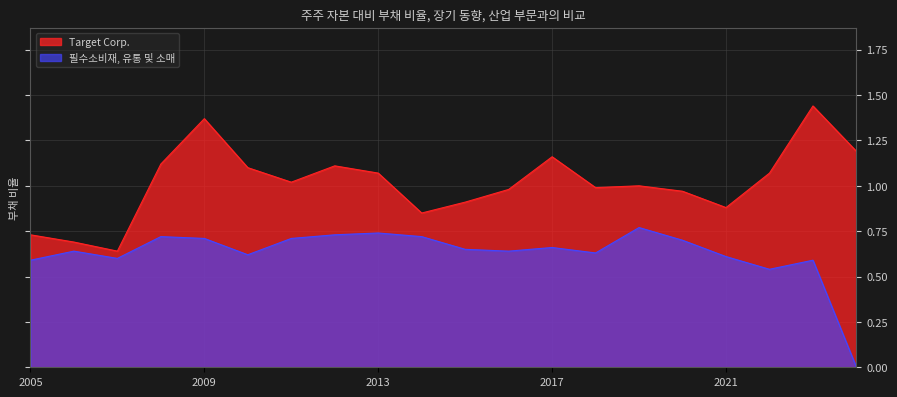

What is the difference between the maximum and minimum values in the Target Corp. series?

0.8